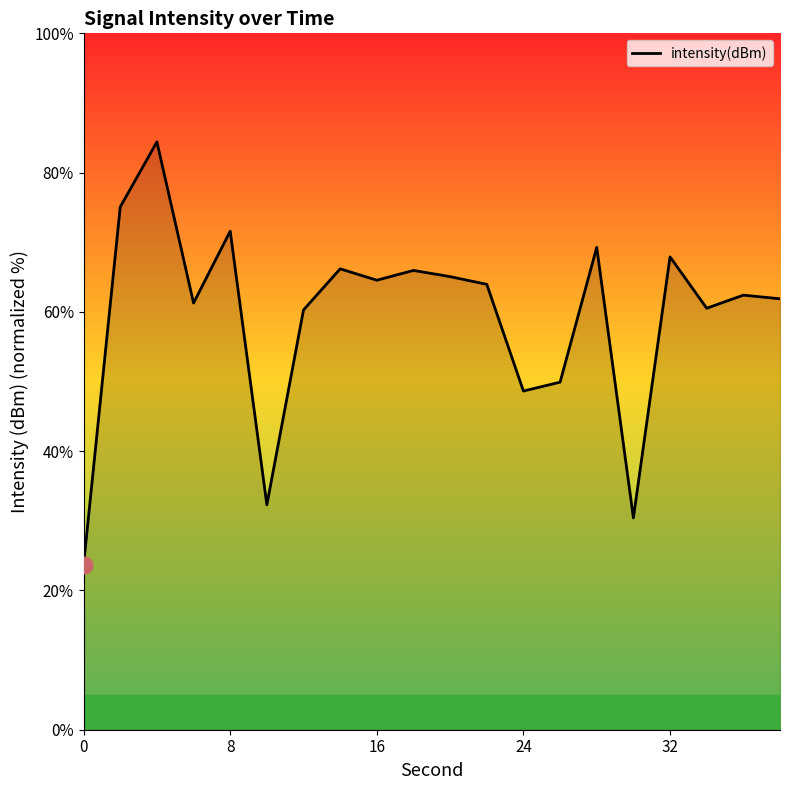

What is the greatest value displayed?

84.4